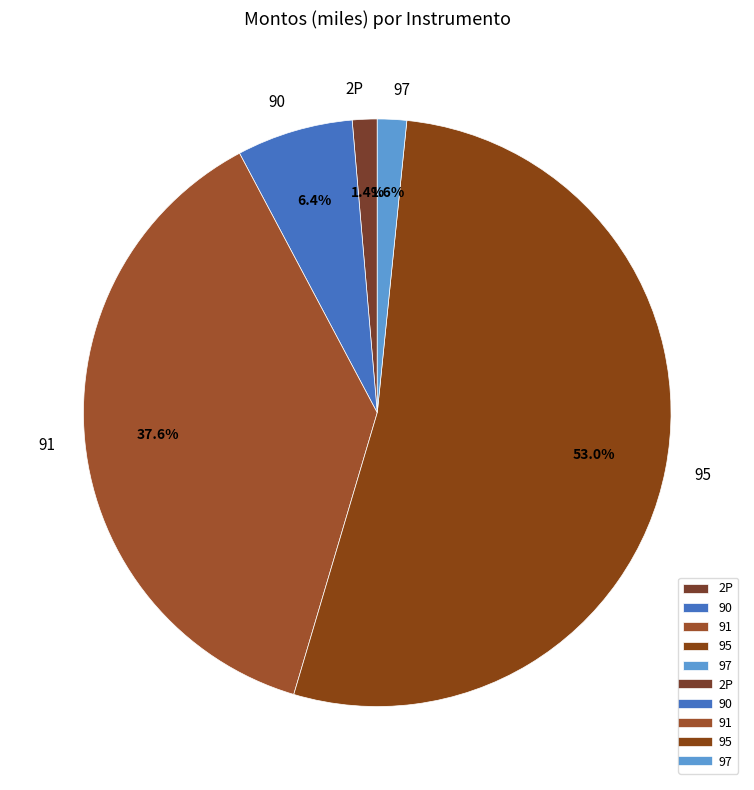

Which category has the biggest portion of the pie?

95